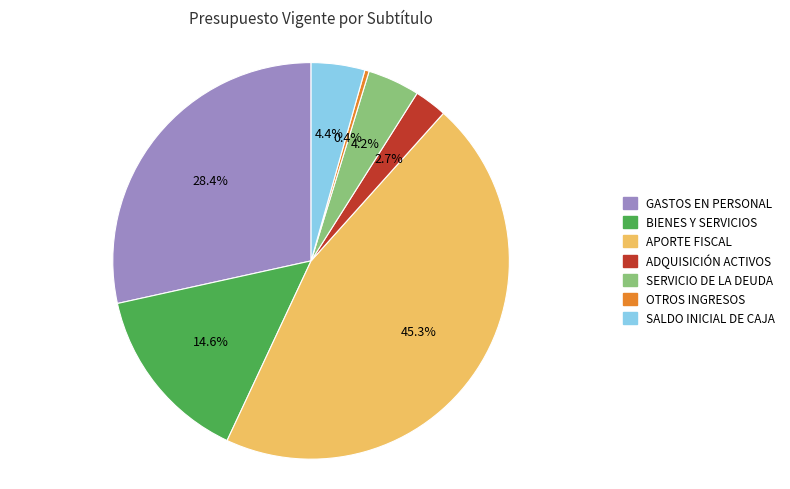

What is the ratio of the value at SERVICIO DE LA DEUDA to the value at ADQUISICIÓN ACTIVOS?

1.6